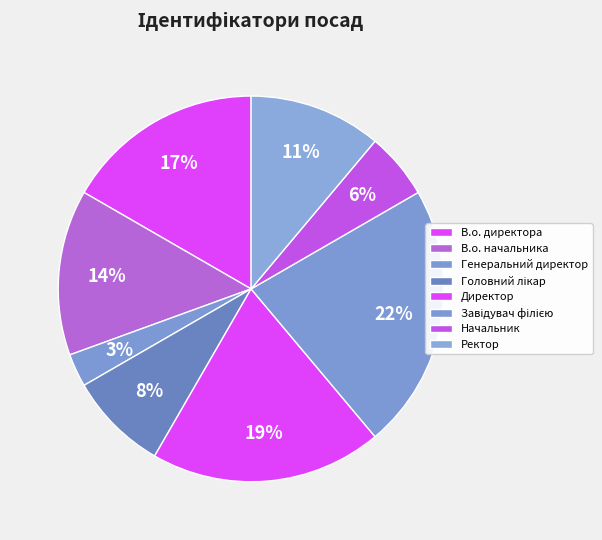

What percentage is the В.о. директора slice, to the nearest percent?

17%